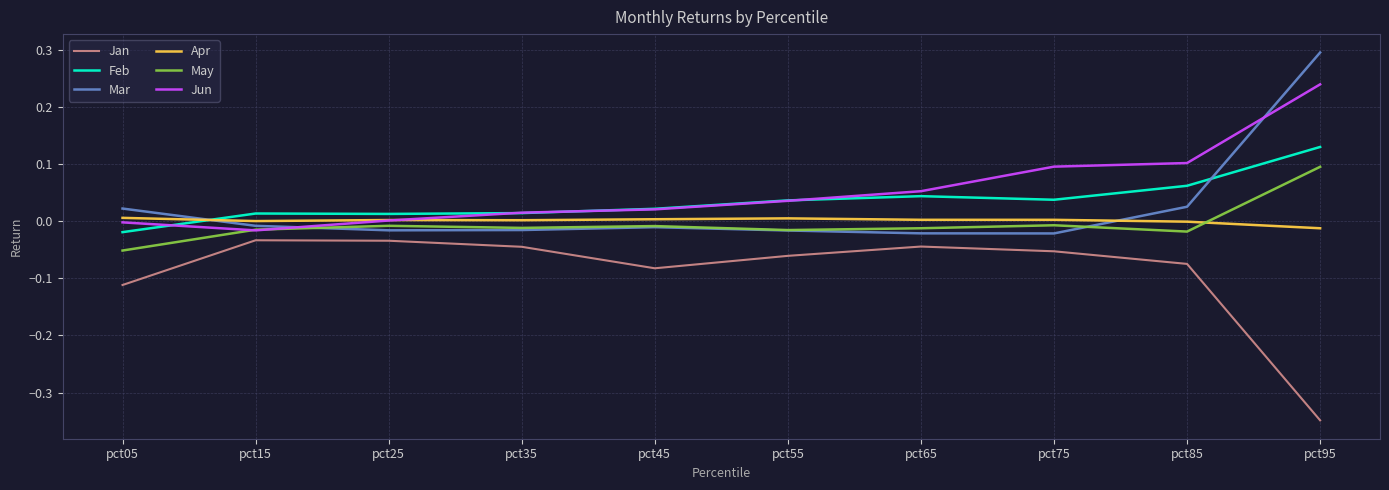

At which category is the sum across all series the highest?

pct95